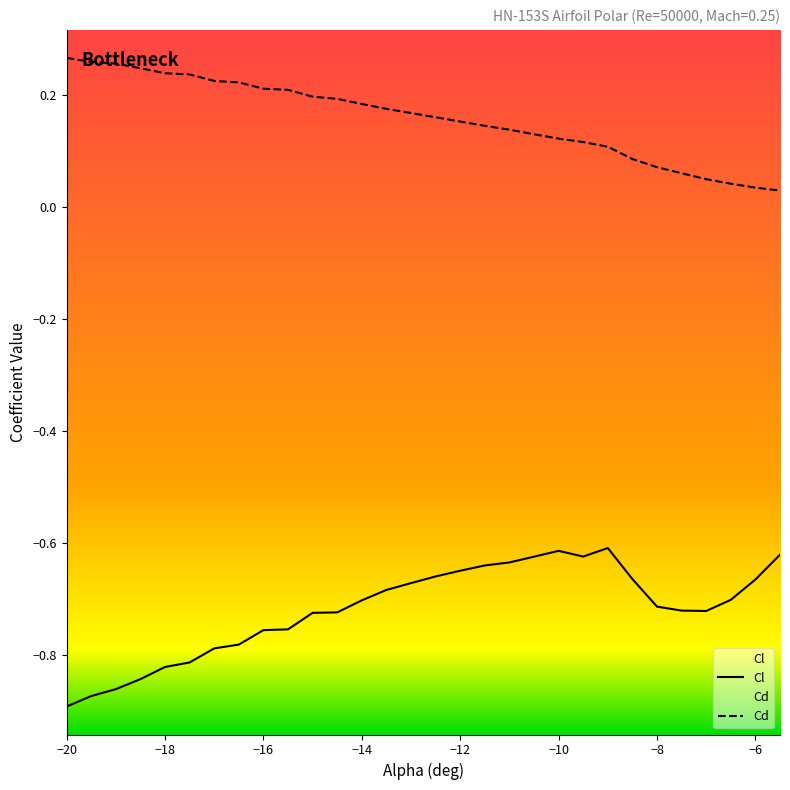

True or false: Cl has a value of -0.6 at -10.

True